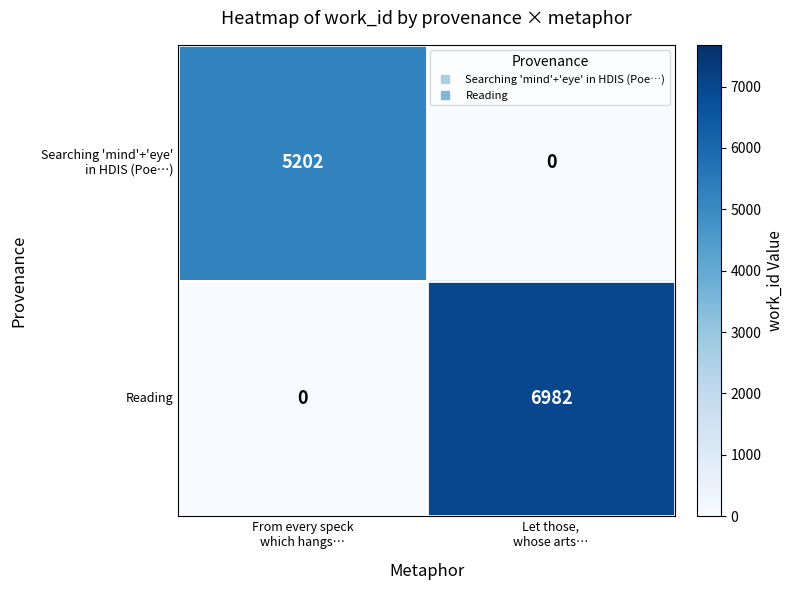

What is the difference between the highest and lowest values at Let those,
whose arts…?

6982